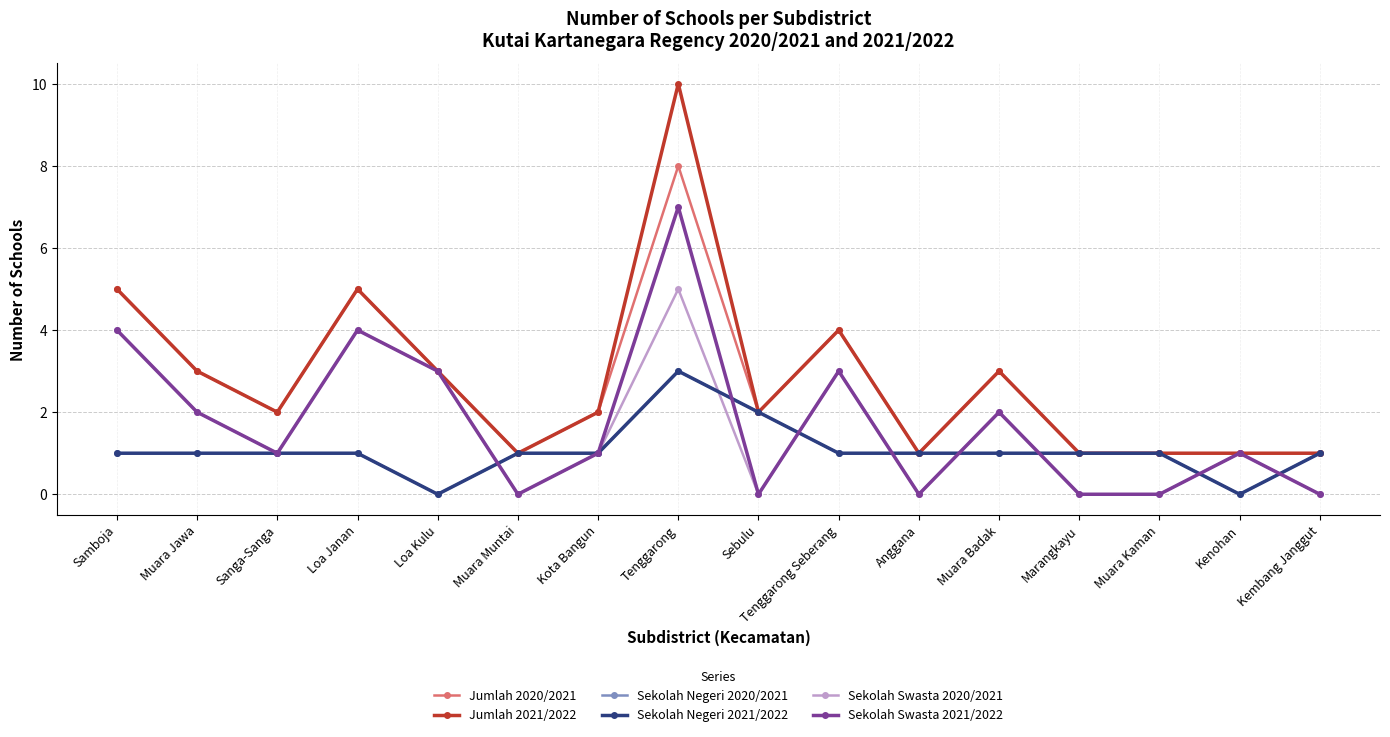

Where is the first local maximum for Sekolah Negeri 2020/2021?

Tenggarong